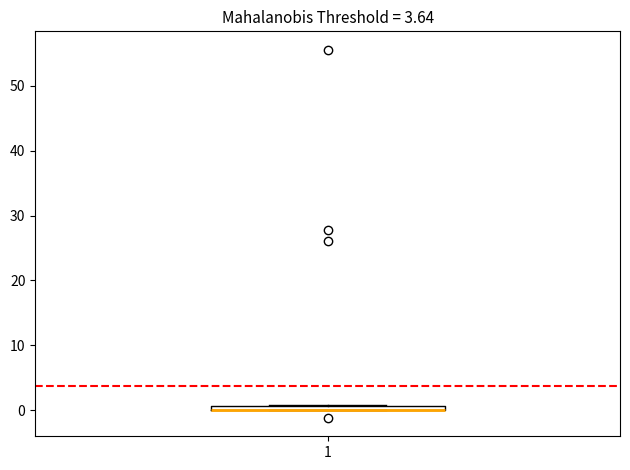

Where is the upper edge of the box at x = 1 on the y-axis? The values are not printed on the chart, so give them approximately, as read against the axis.

1